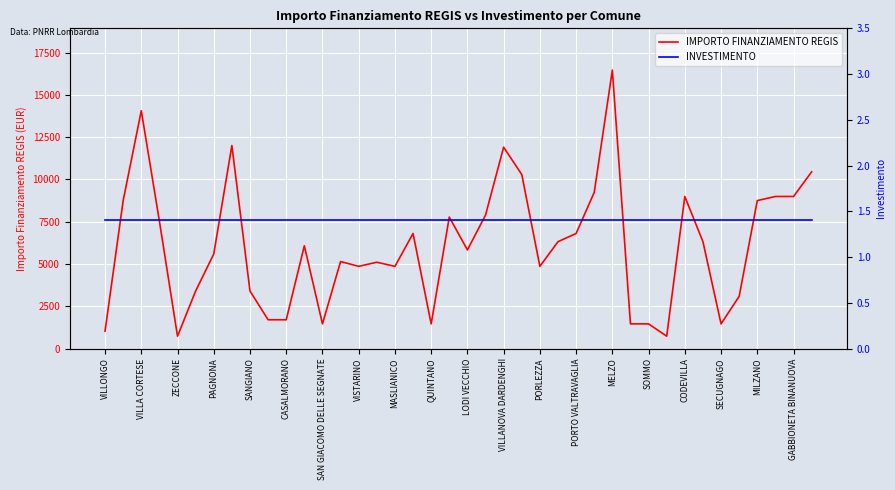

True or false: IMPORTO FINANZIAMENTO REGIS and INVESTIMENTO cross at least once.

False